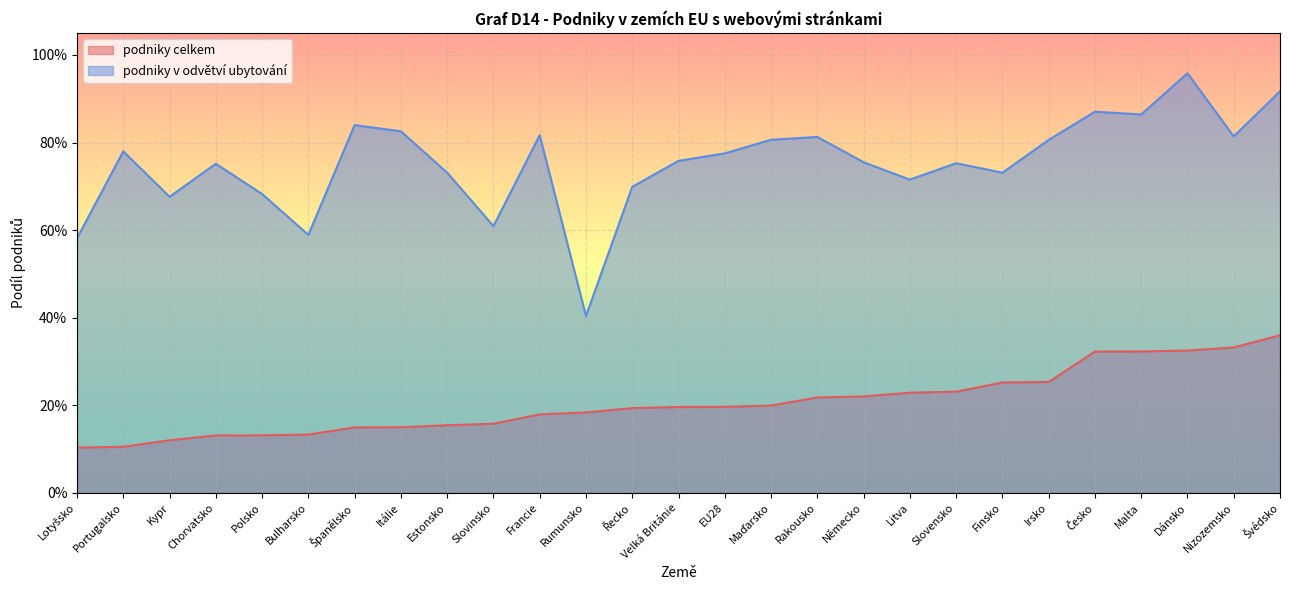

Count the podniky celkem values in the range 0 to 1.

27